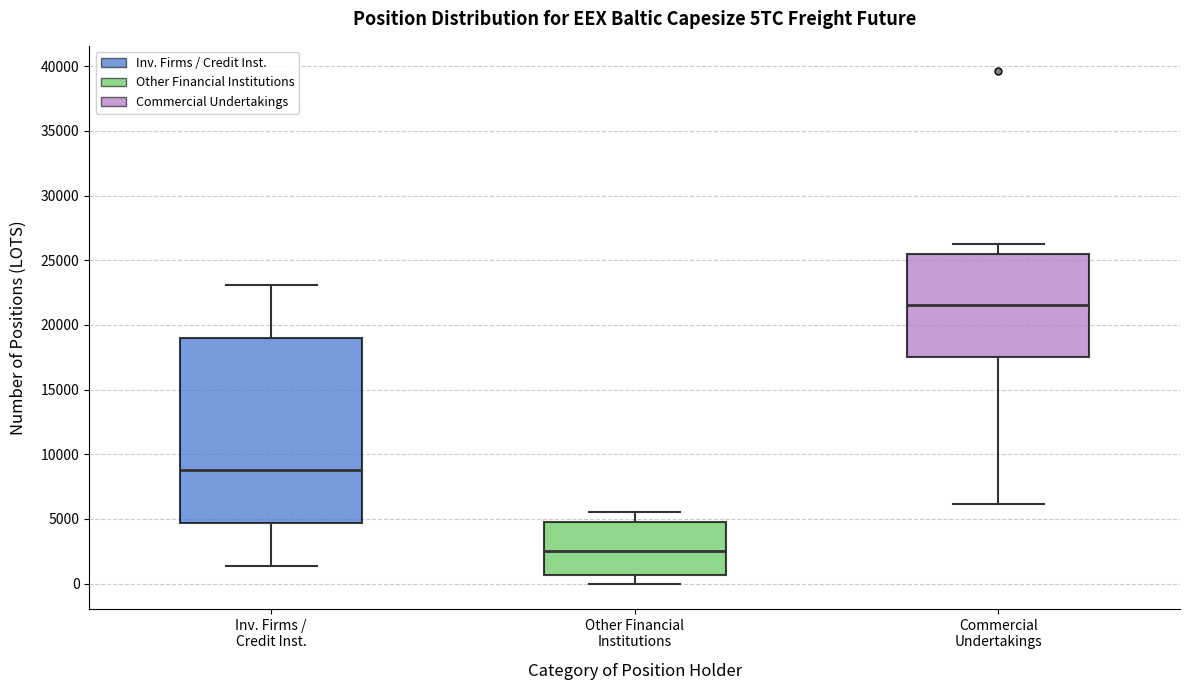

Reading left to right, transcribe this box plot: for each box, give where its median line is, the range the box spans, and where its two whiskers end, as read against the y-axis. The values are not printed on the chart, so give them approximately, as read against the axis.

Inv. Firms / Credit Inst.: median 9000, box 4500 to 19000, whiskers 1500 to 23000
Other Financial Institutions: median 2500, box 500 to 5000, whiskers 0 to 5500
Commercial Undertakings: median 21500, box 17500 to 25500, whiskers 6000 to 26500